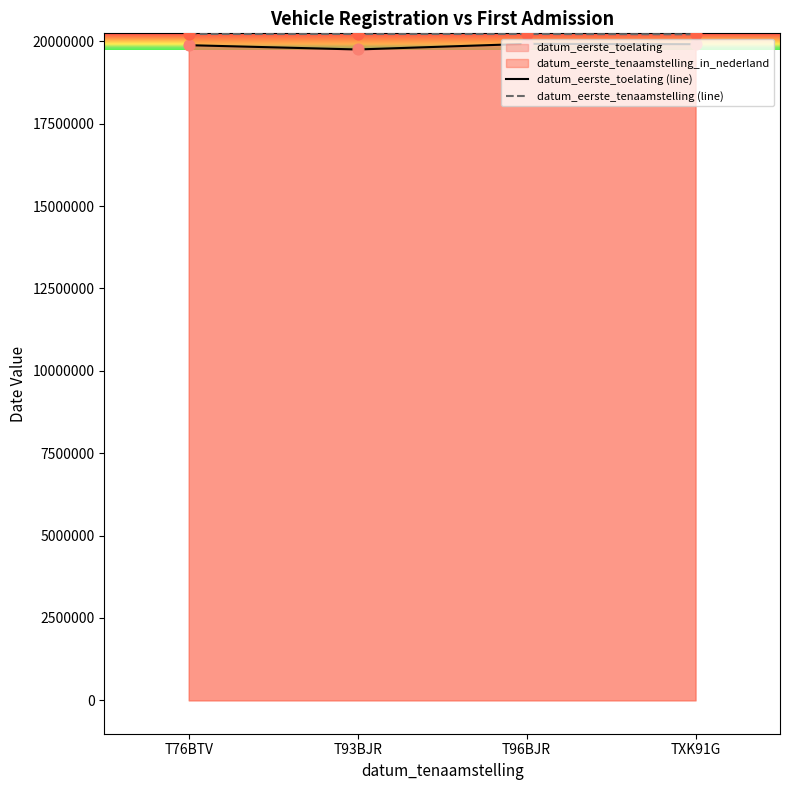

What is the total value across all series at T76BTV?

40100757